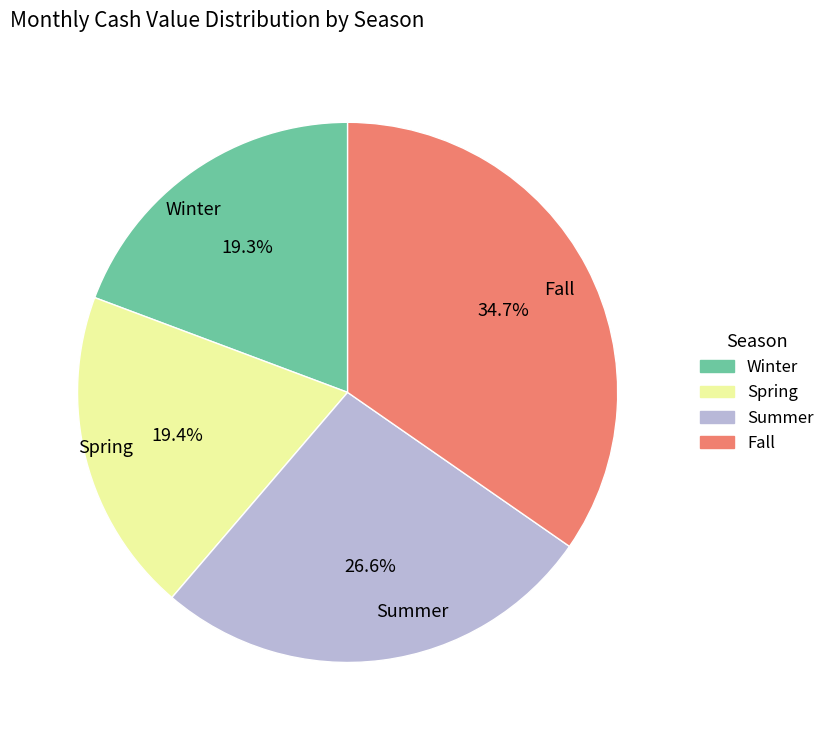

What portion of the pie excludes Winter?

80.7%